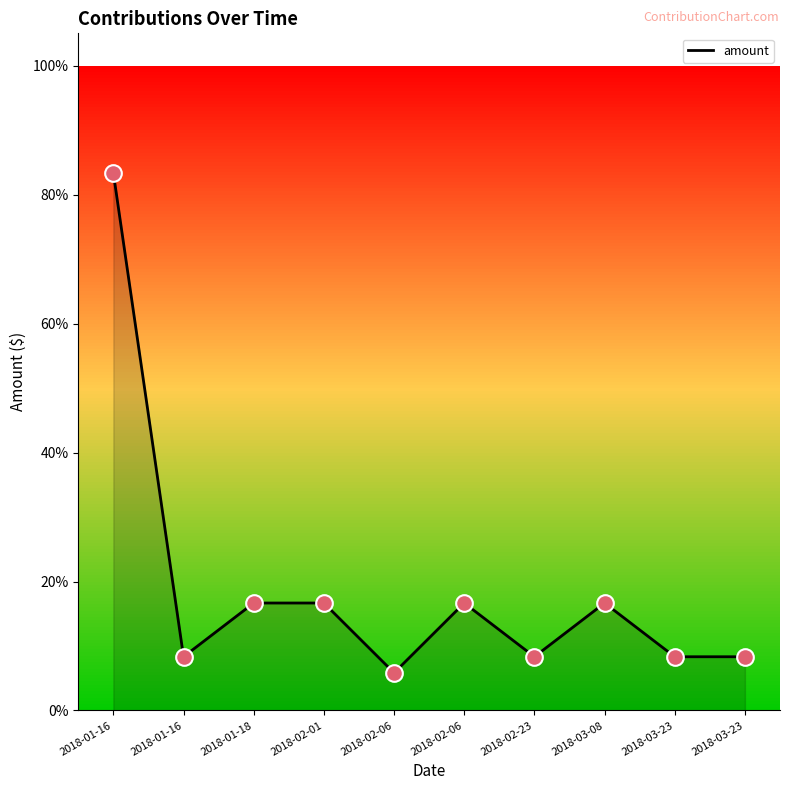

Approximately how many times larger is the value at 2018-02-06 compared to 2018-02-23?

0.7